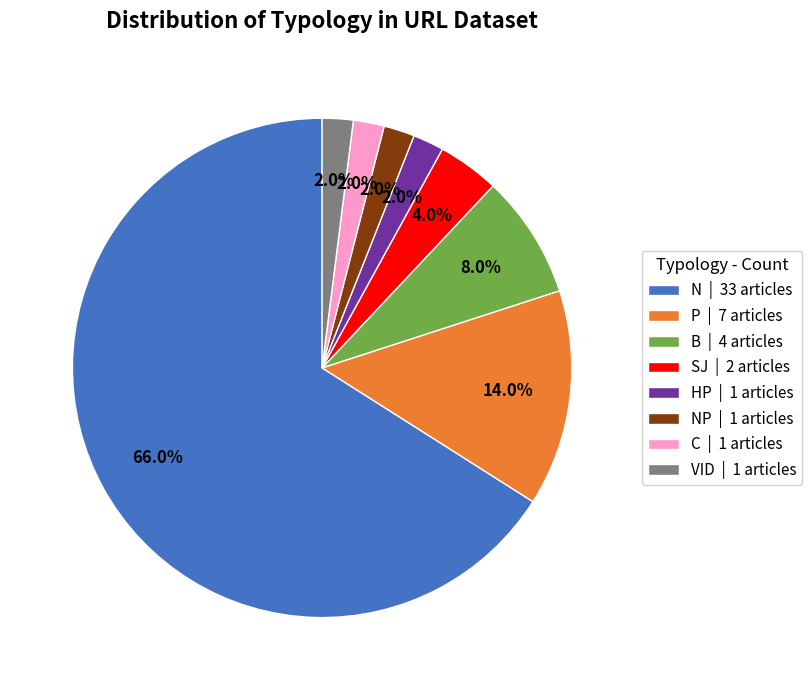

What is the largest slice in the pie chart?

N | 33 articles